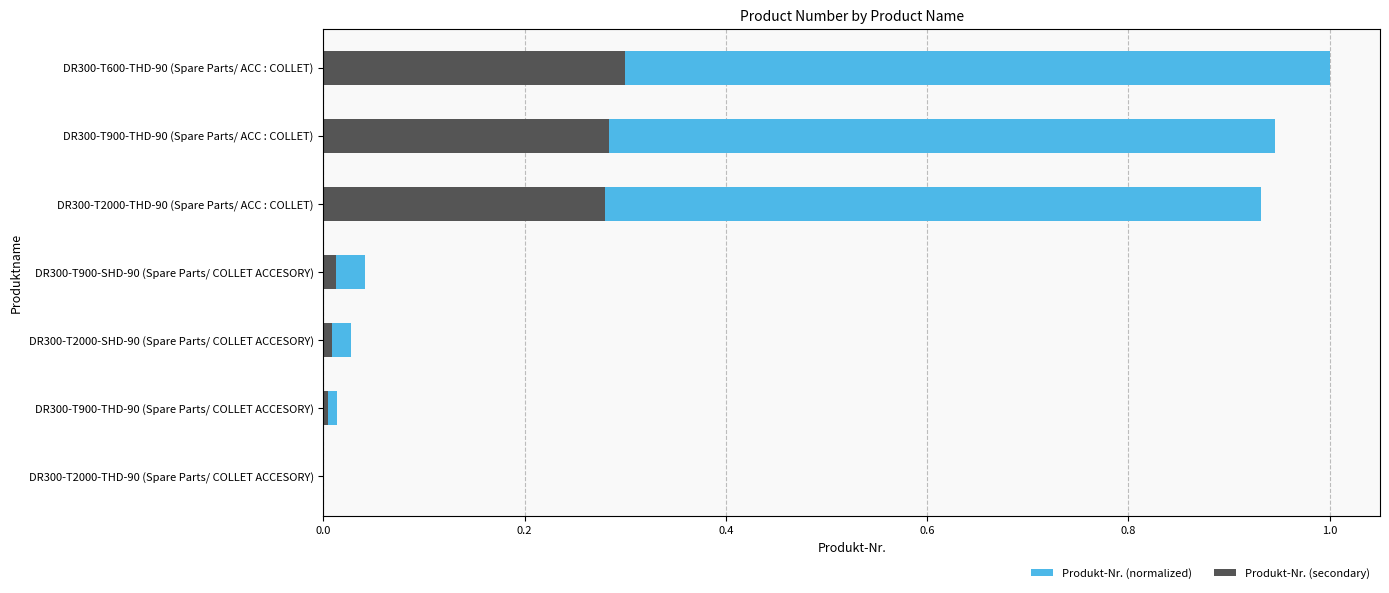

What position from the left is 0.8?

5